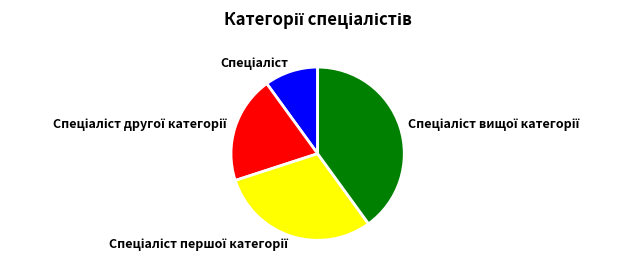

Count the number of slices in the pie.

4